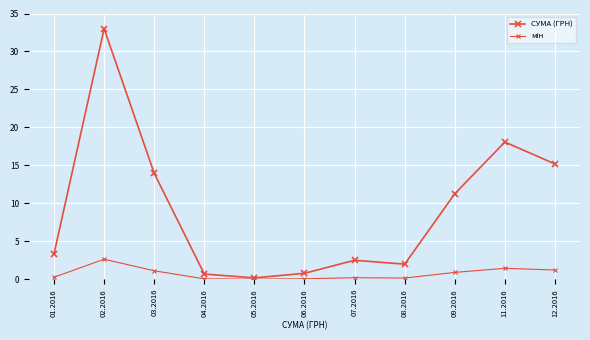

Is this an area chart (filled region under the line)?

No